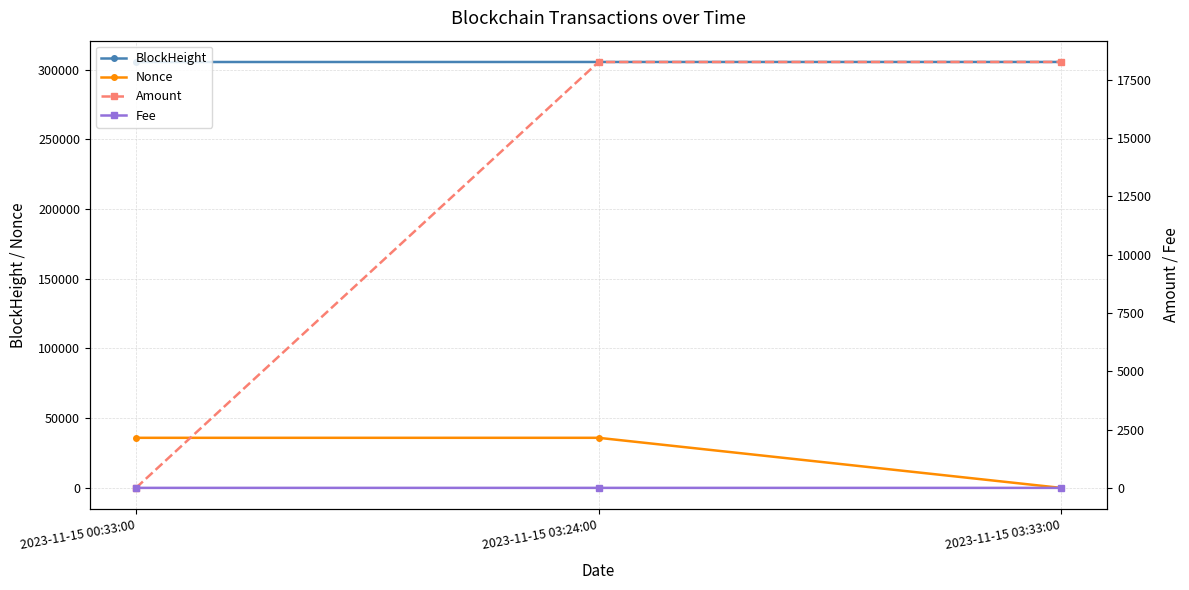

At how many categories does at least one series exceed 200037?

3